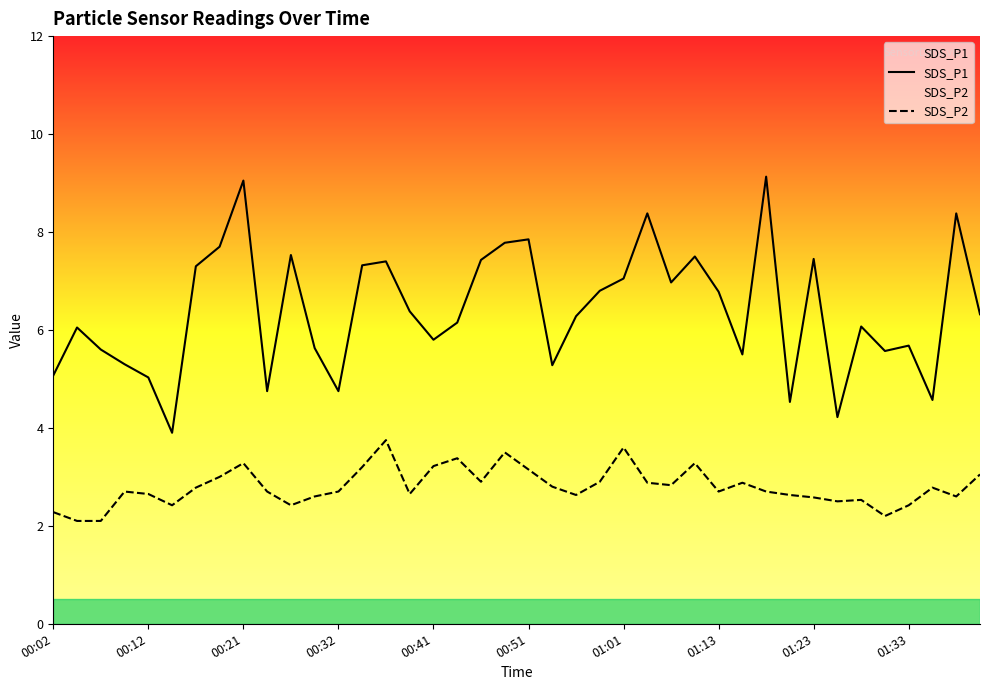

True or false: SDS_P2 and SDS_P1 intersect in this chart.

False